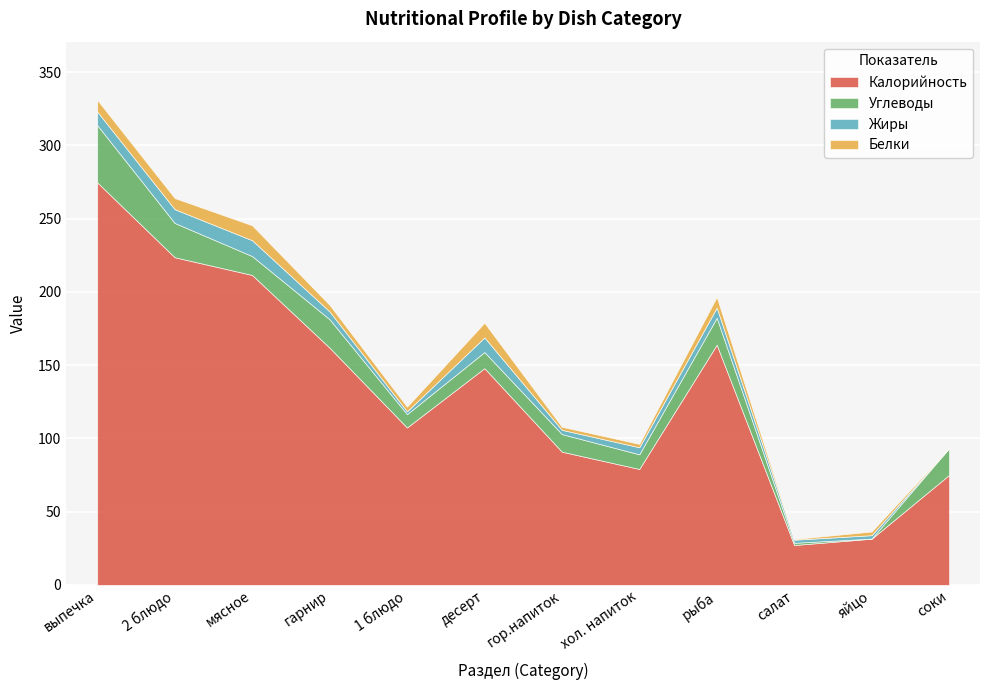

True or false: Жиры has a value of 14.1 at выпечка.

False